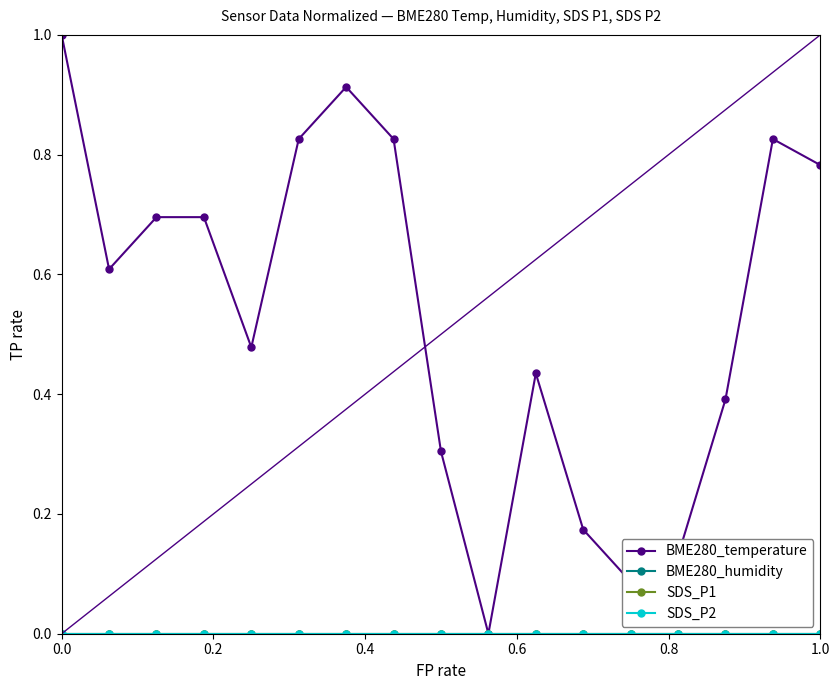

How many lines are shown in the chart?

4